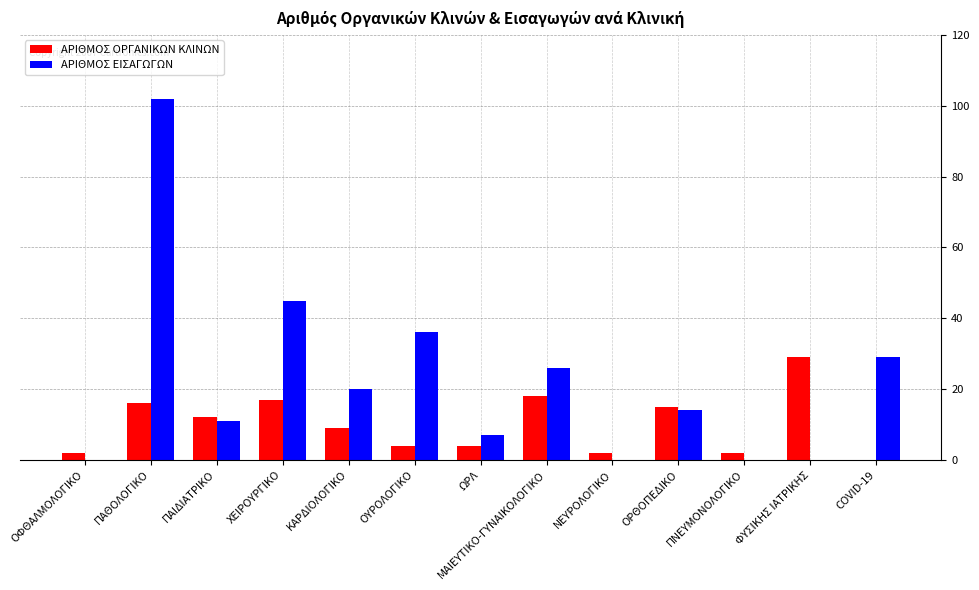

What is the total value across all series at ΜΑΙΕΥΤΙΚΟ-ΓΥΝΑΙΚΟΛΟΓΙΚΟ?

44